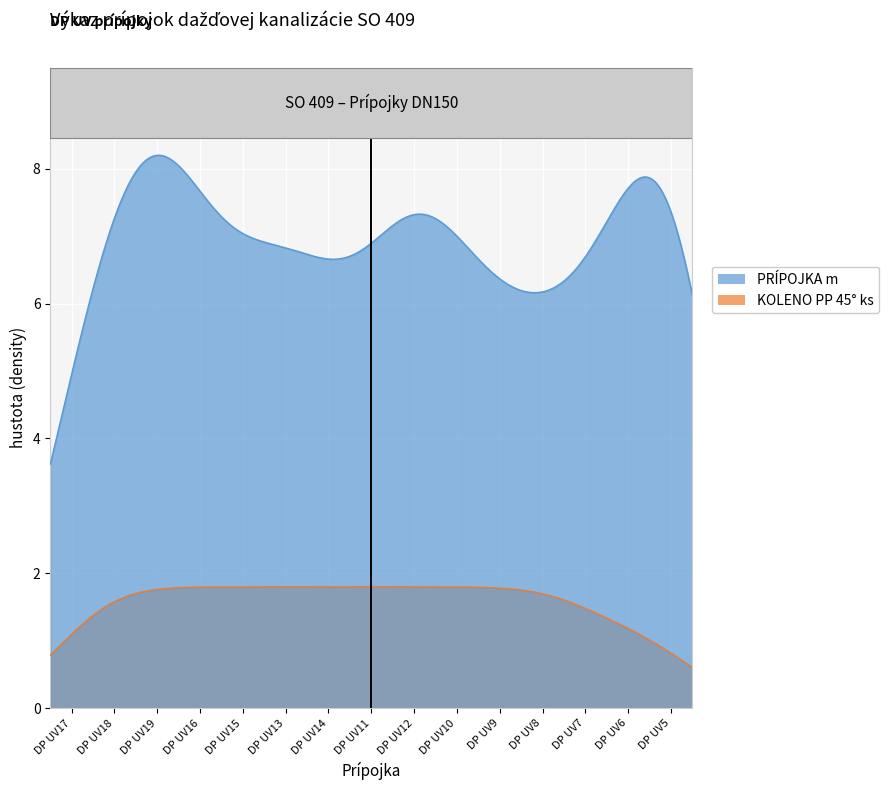

List the series in order of their peak value, lowest first.

KOLENO PP 45° ks, PRÍPOJKA m